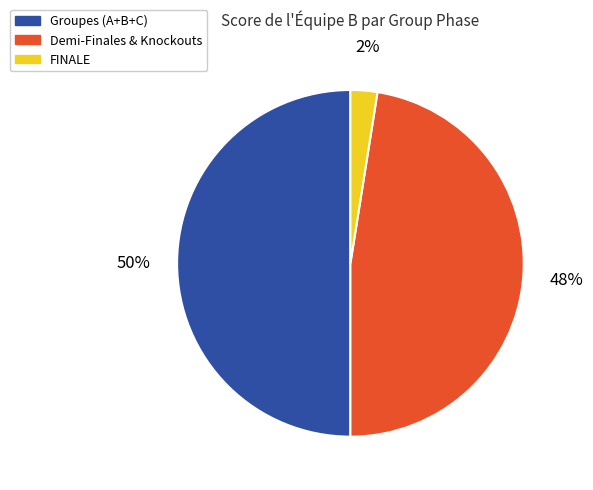

To the nearest percent, what is the average slice percentage?

33%